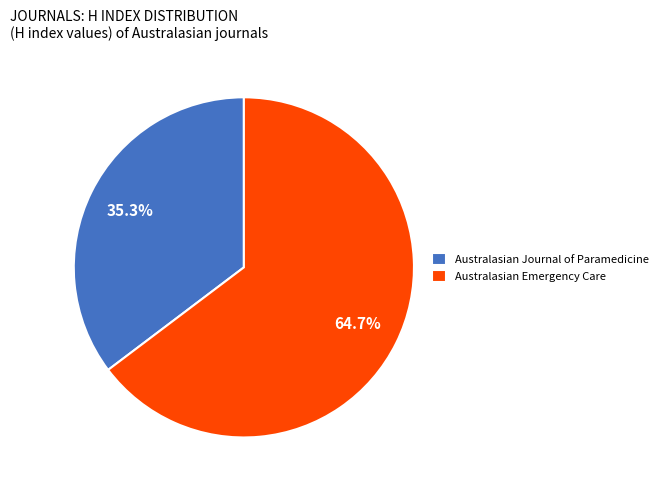

What is the ratio of the value at Australasian Journal of Paramedicine to the value at Australasian Emergency Care?

0.5